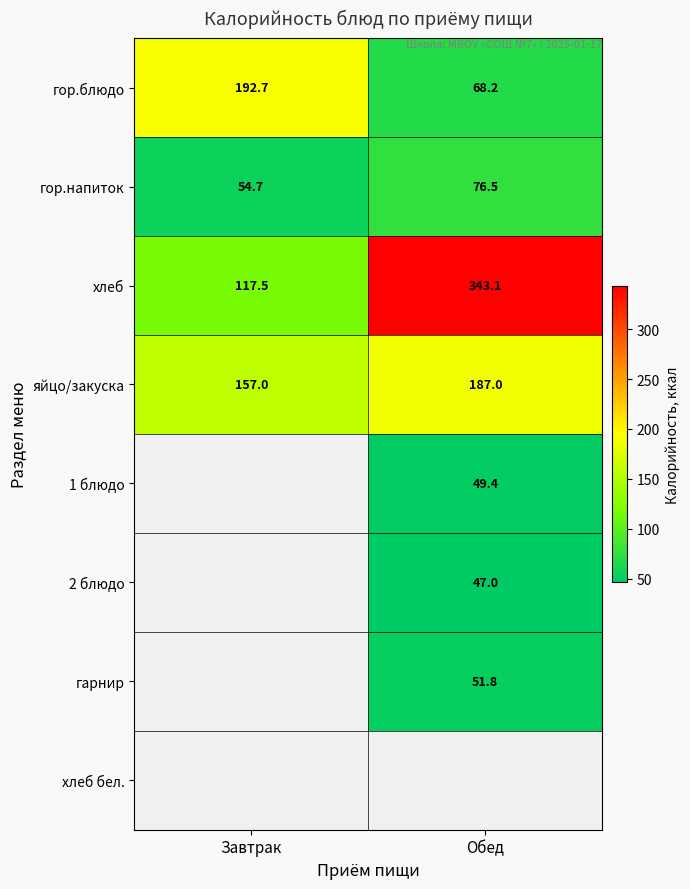

List the labels in order of гор.напиток value, smallest first.

Завтрак, Обед